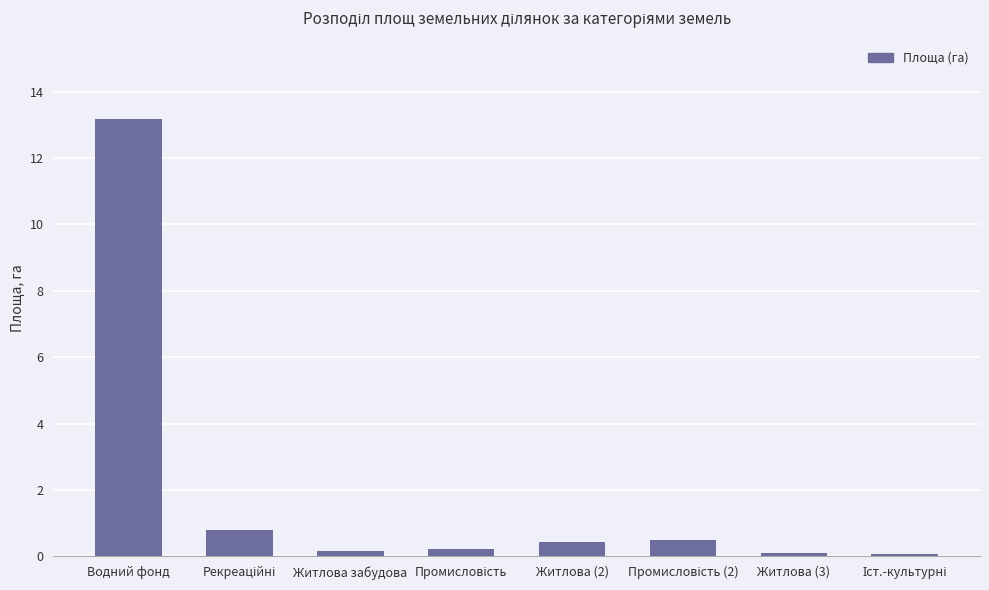

What value does the data have at Житлова забудова?

0.2